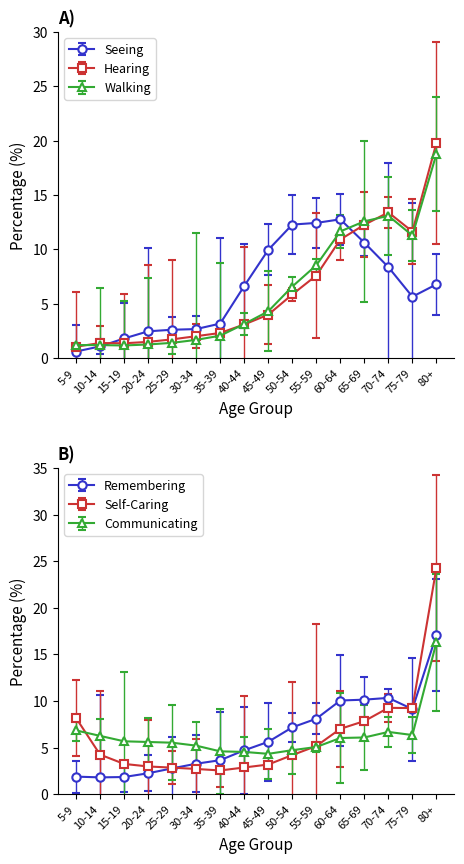

What is the label of the 7th point from the right?

50-54